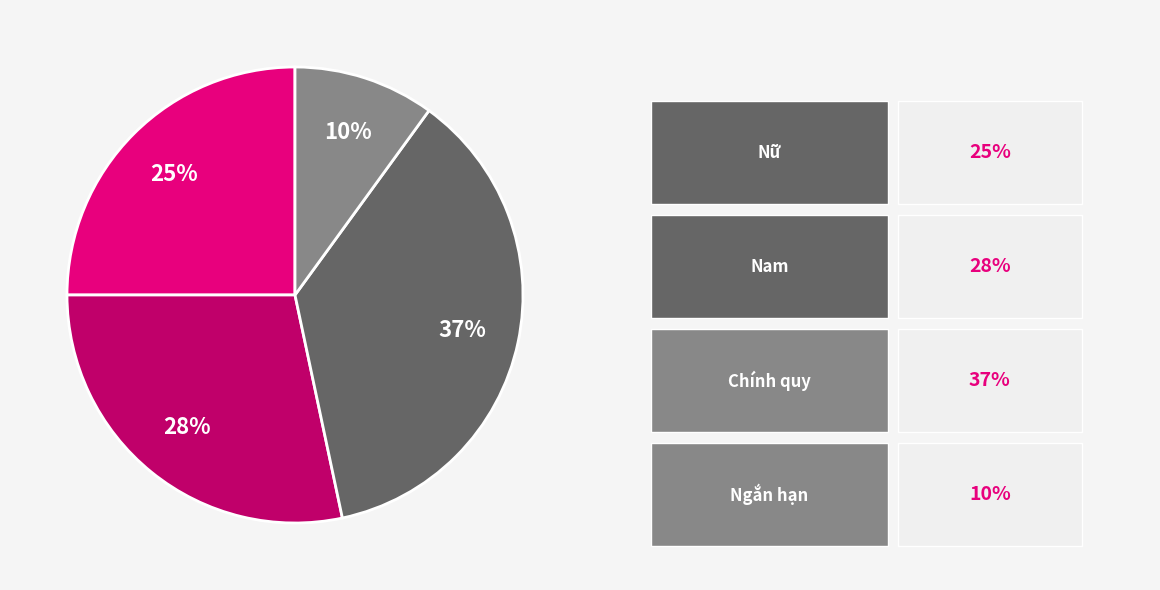

To the nearest percent, what is the average slice percentage?

25%